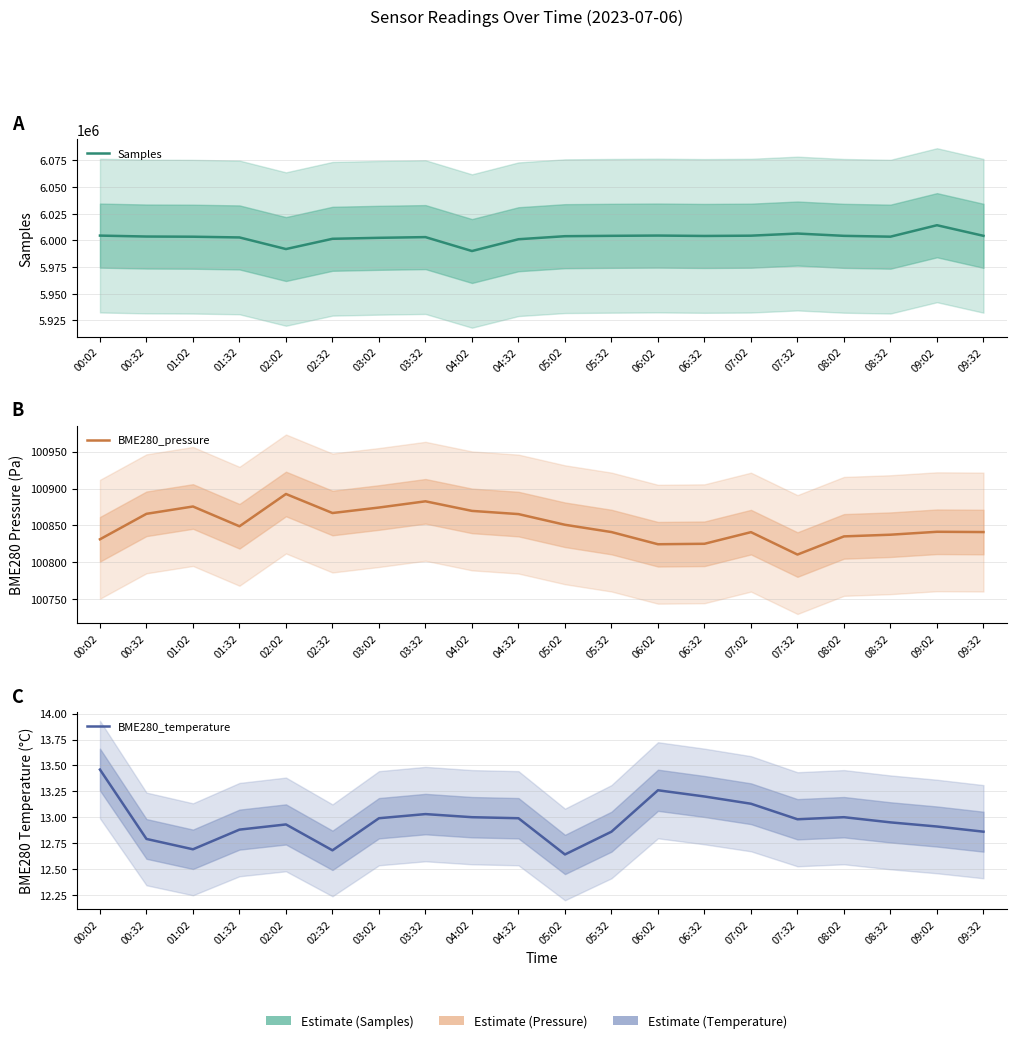

True or false: BME280_temperature and Samples intersect in this chart.

False